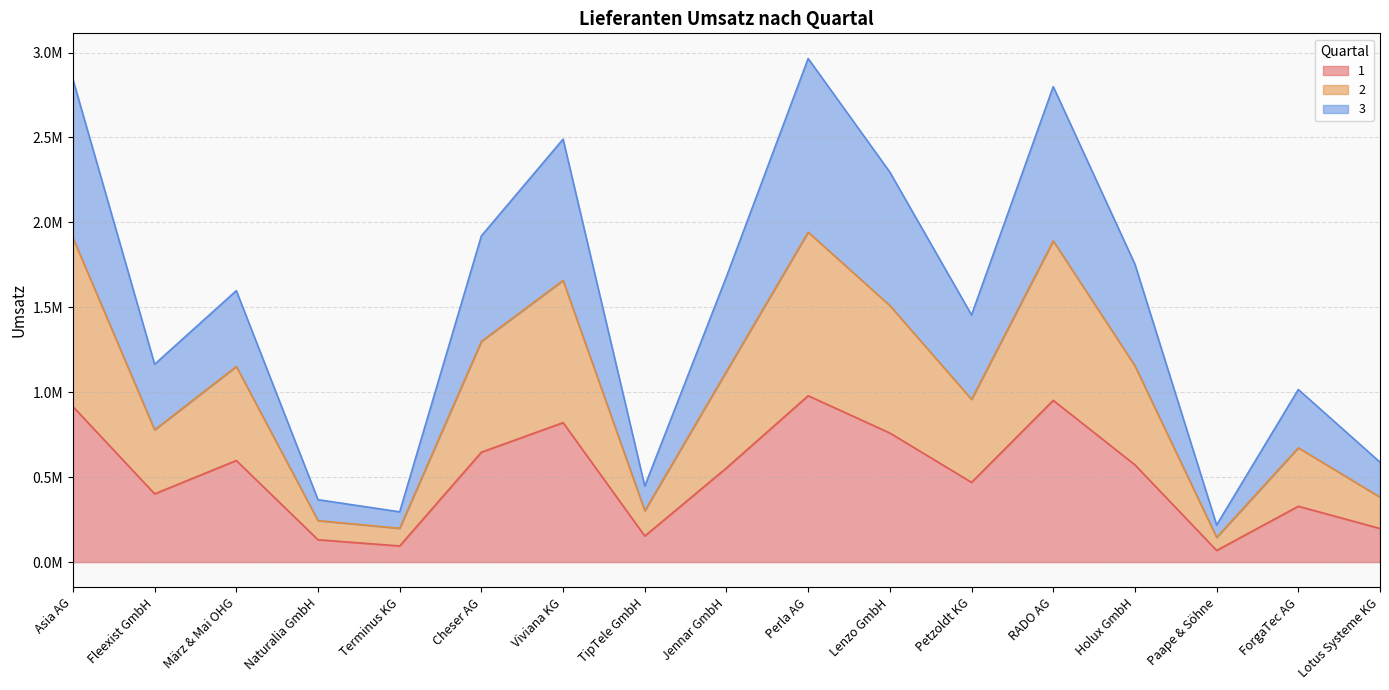

What is the label of the 9th point from the right?

Jennar GmbH